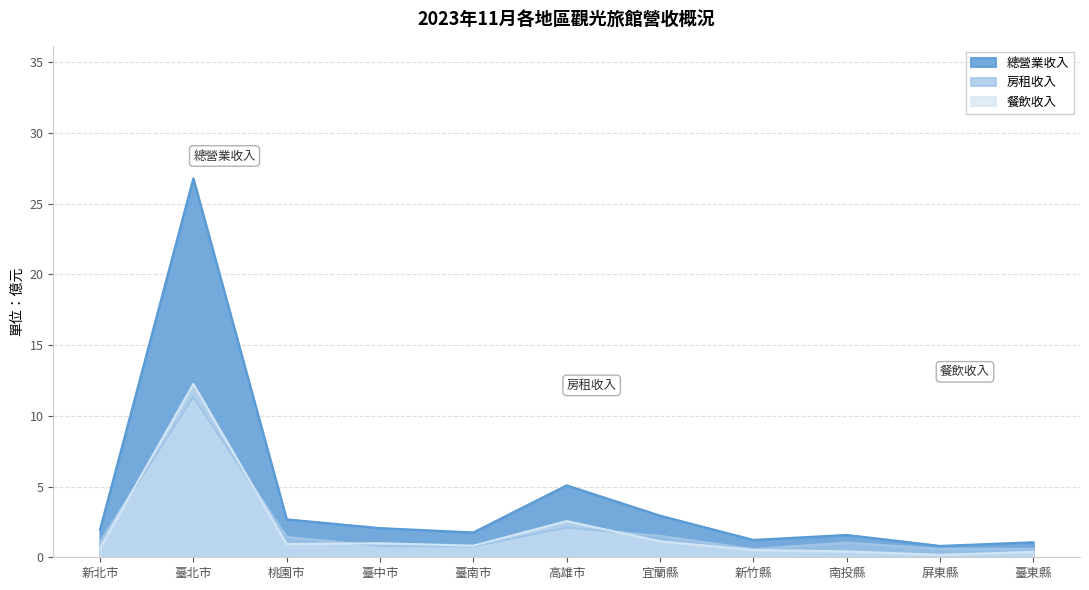

What is the label of the 5th point from the left?

臺南市